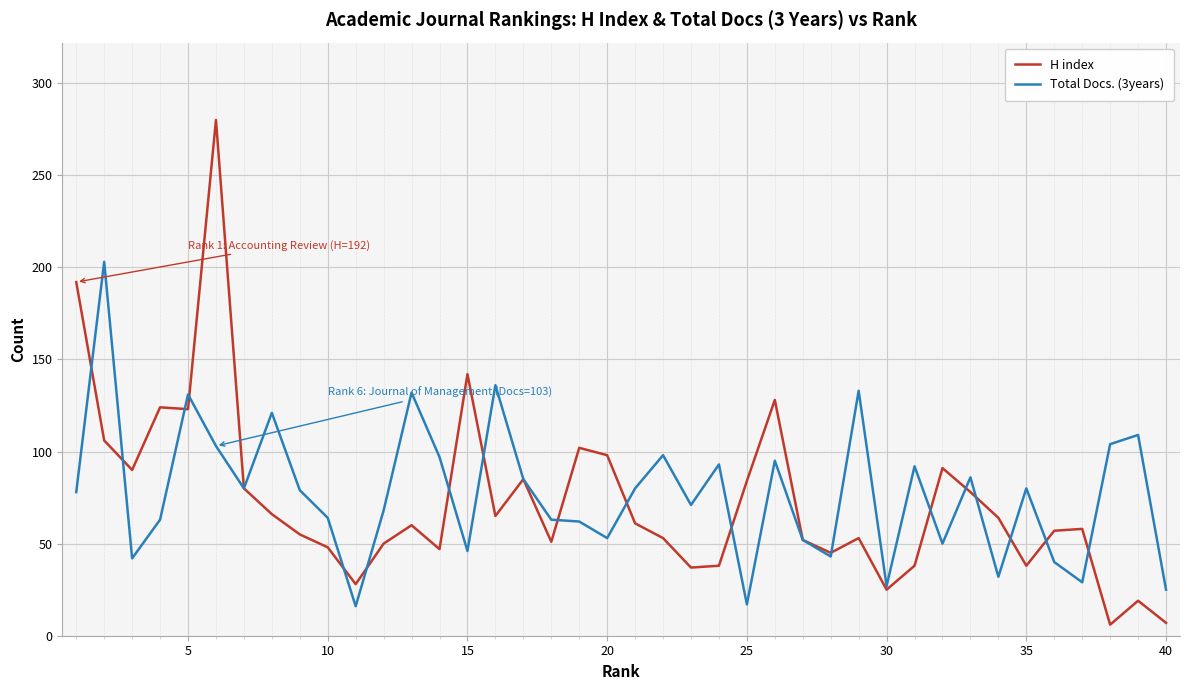

List the series in order of their peak value, highest first.

H index, Total Docs. (3years)